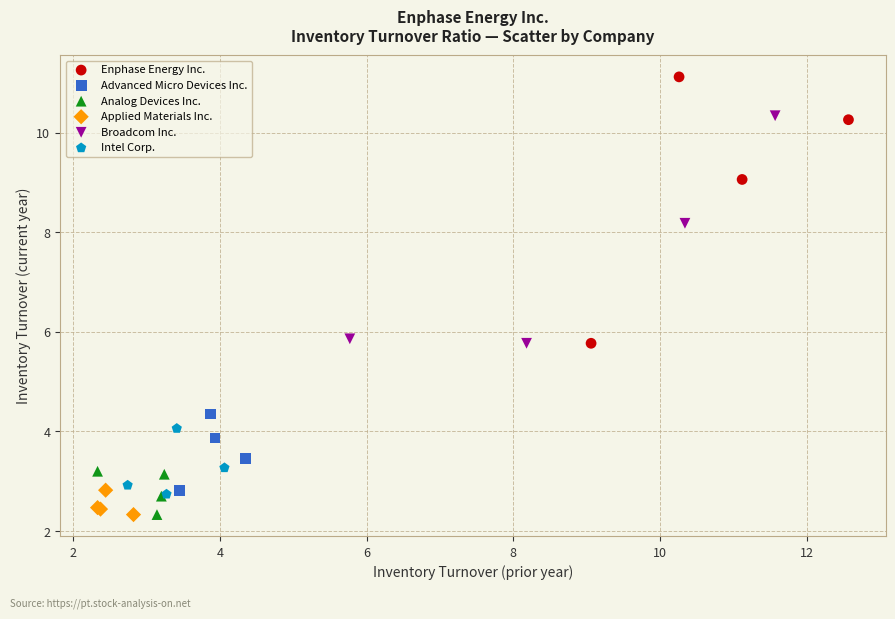

Which series reaches the maximum Y coordinate?

Enphase Energy Inc.